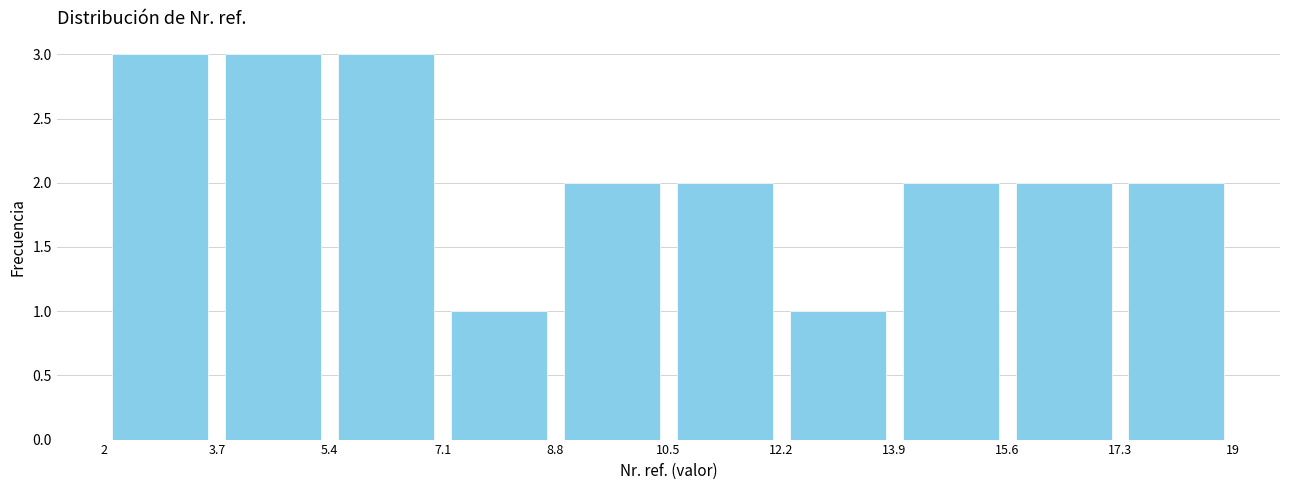

Reading left to right, list every bar in this chart as the range it spans on the x-axis followed by its height. The values are not printed on the chart, so give them approximately, as read against the axis.

2 to 3.7: 3
3.7 to 5.4: 3
5.4 to 7.1: 3
7.1 to 8.8: 1
8.8 to 10.5: 2
10.5 to 12.2: 2
12.2 to 13.9: 1
13.9 to 15.6: 2
15.6 to 17.3: 2
17.3 to 19: 2